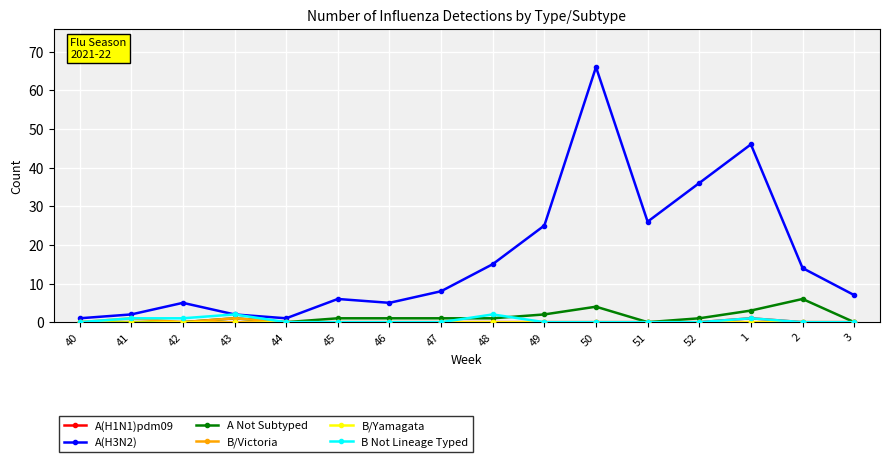

Which series has the widest spread of values?

A(H3N2)